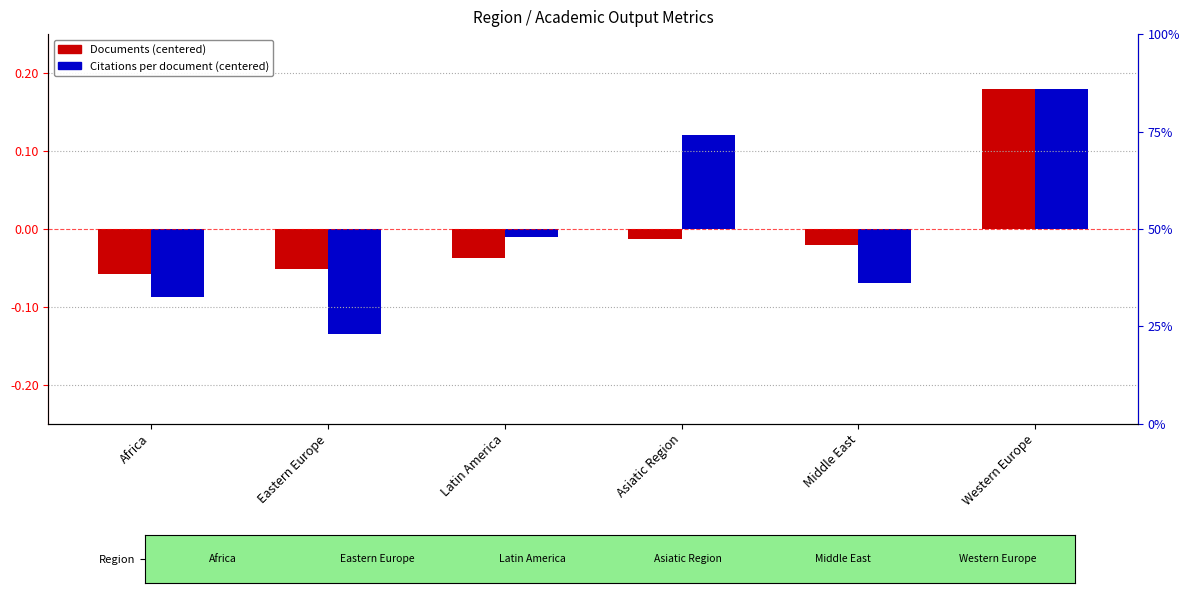

What is the lowest value of the Citations per document (centered) series?

-0.1